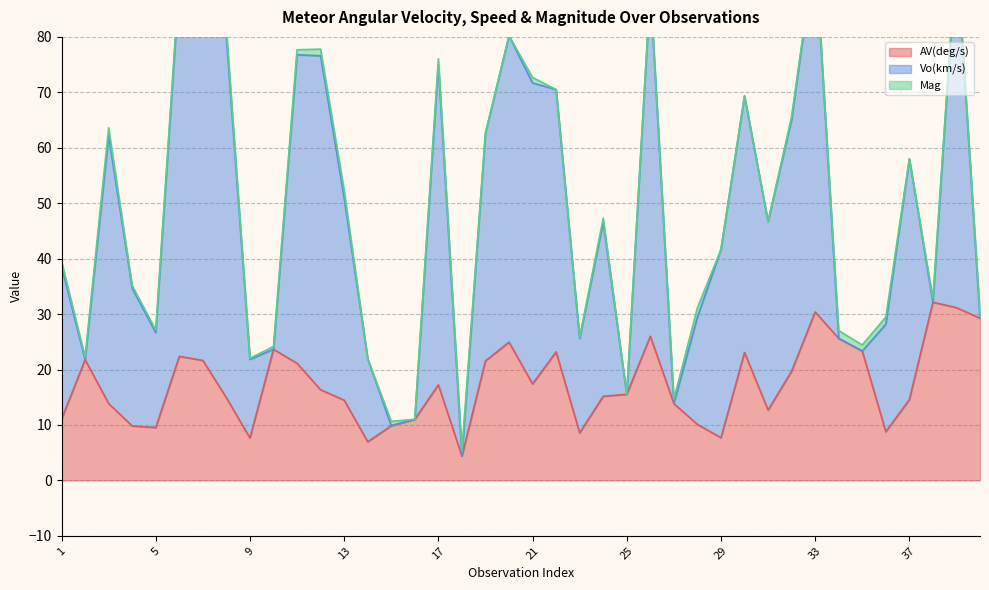

In AV(deg/s), how many points are lower than both neighbors (excluding endpoints)?

9